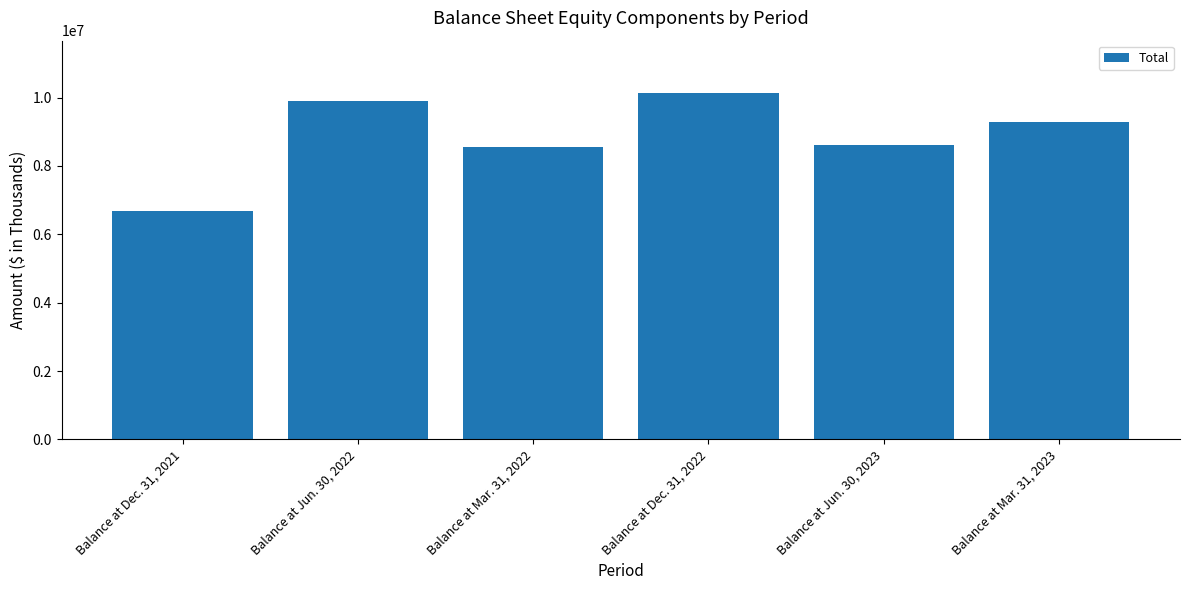

What is the label of the 5th bar from the right?

Balance at Jun. 30, 2022